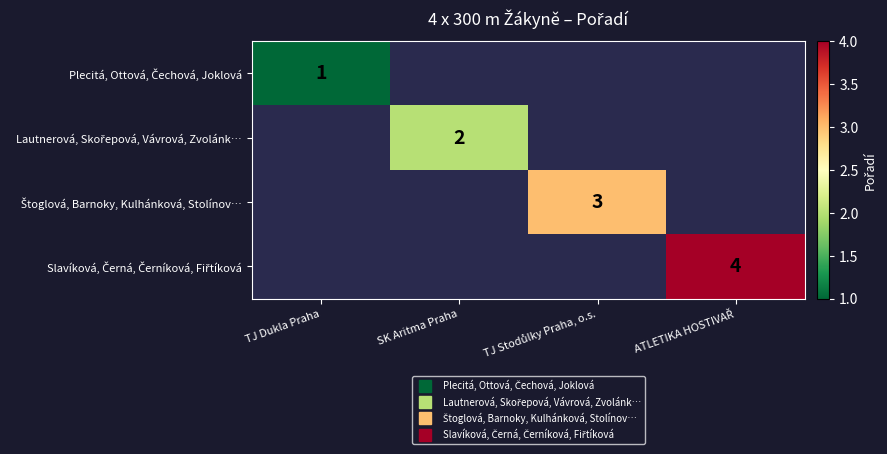

Which series has the widest spread of values?

Plecitá, Ottová, Čechová, Joklová